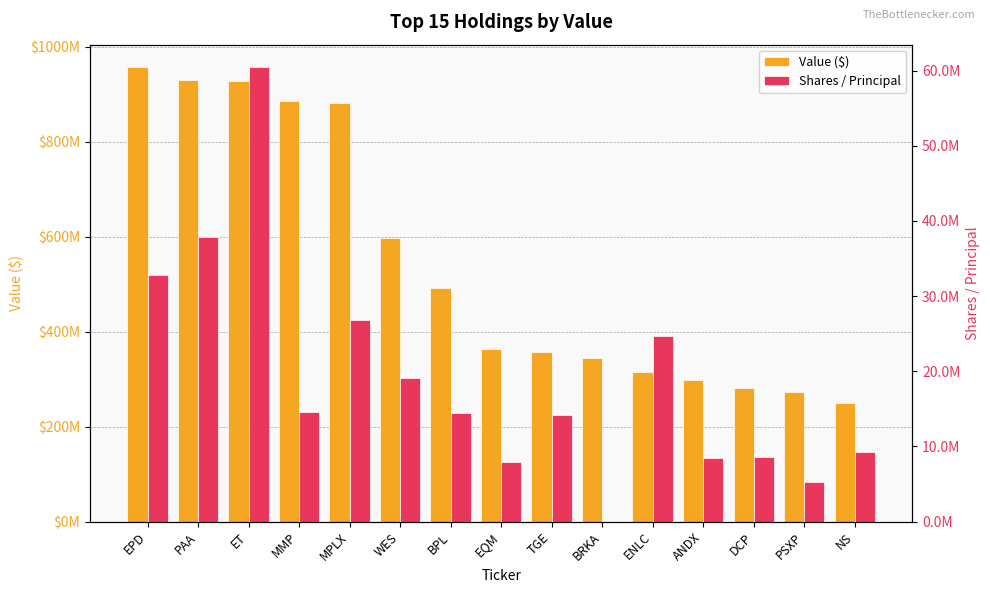

What is the spread (max minus min) of values at ENLC?

290353918